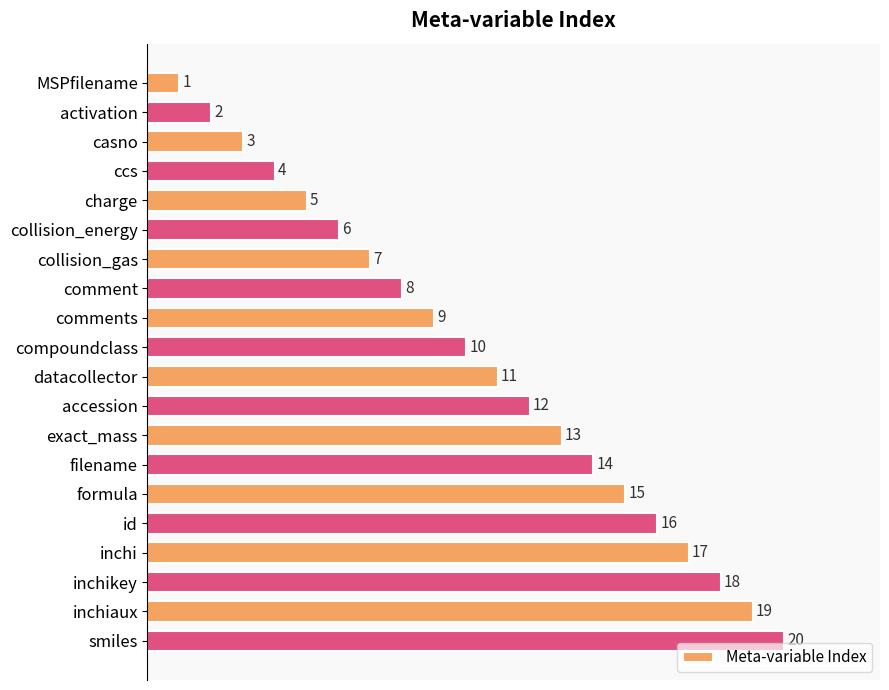

List the labels in order of value, largest first.

smiles, inchiaux, inchikey, inchi, id, formula, filename, exact_mass, accession, datacollector, compoundclass, comments, comment, collision_gas, collision_energy, charge, ccs, casno, activation, MSPfilename